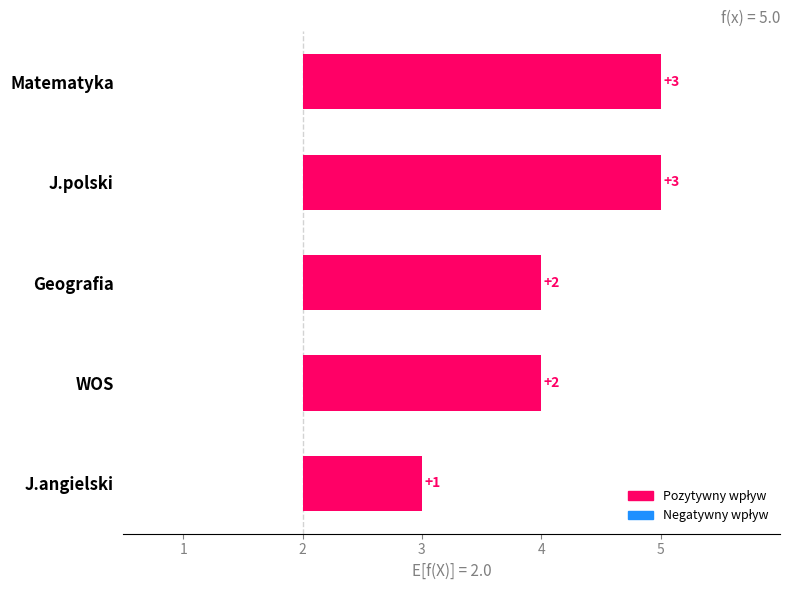

Rank the categories by value from highest to lowest.

Matematyka, J.polski, Geografia, WOS, J.angielski